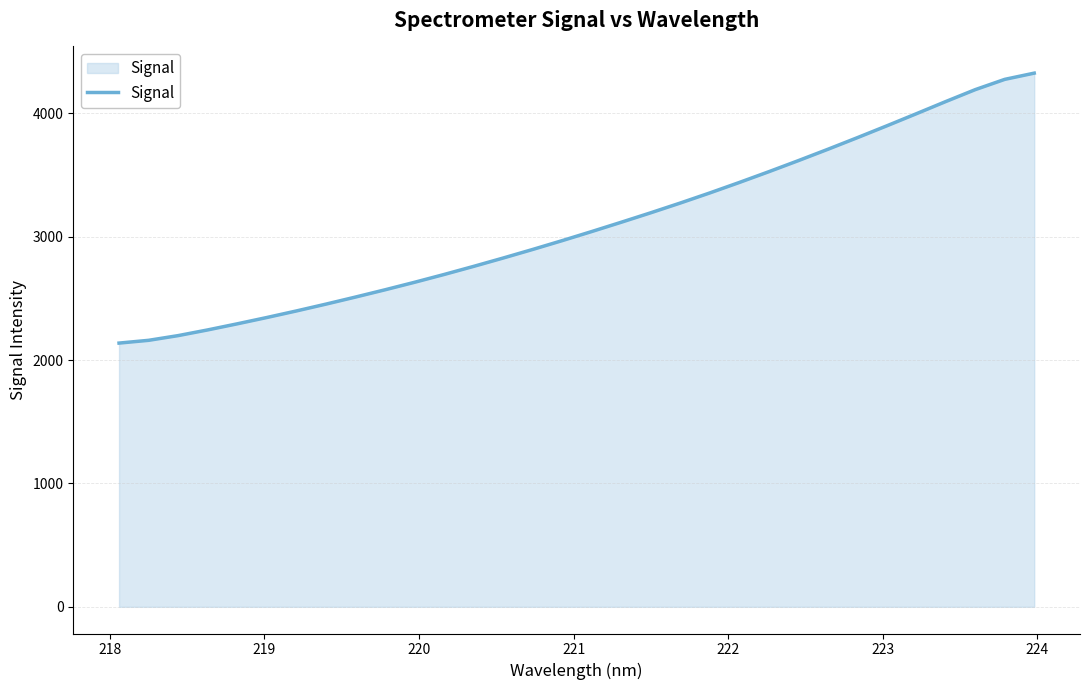

What is the smallest value displayed?

2137.5